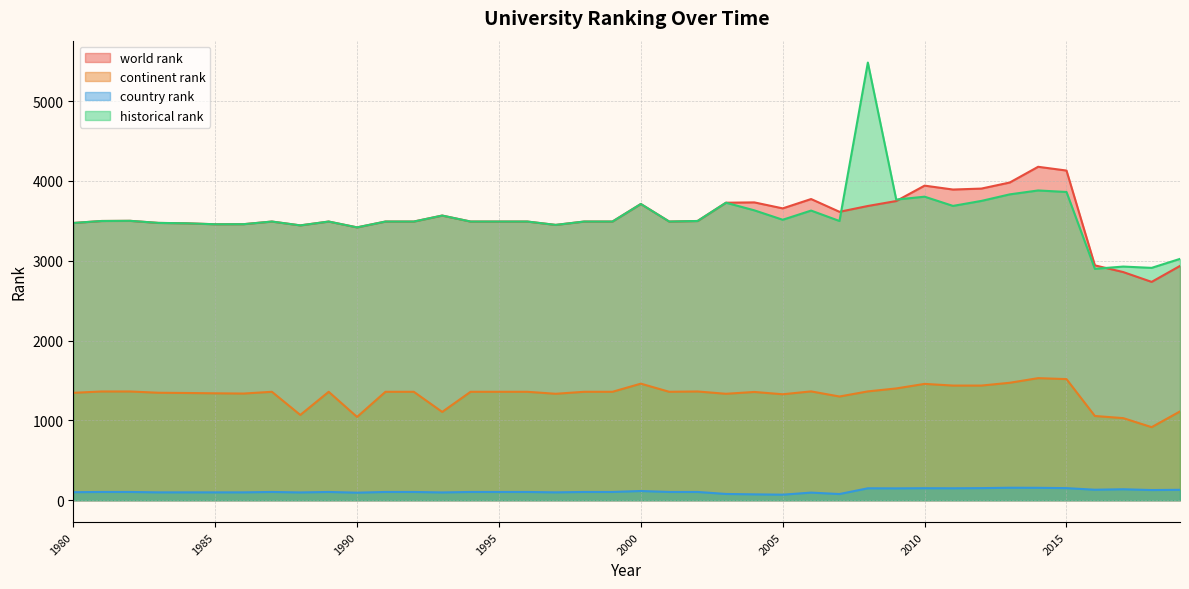

Count the number of data series in this chart.

4